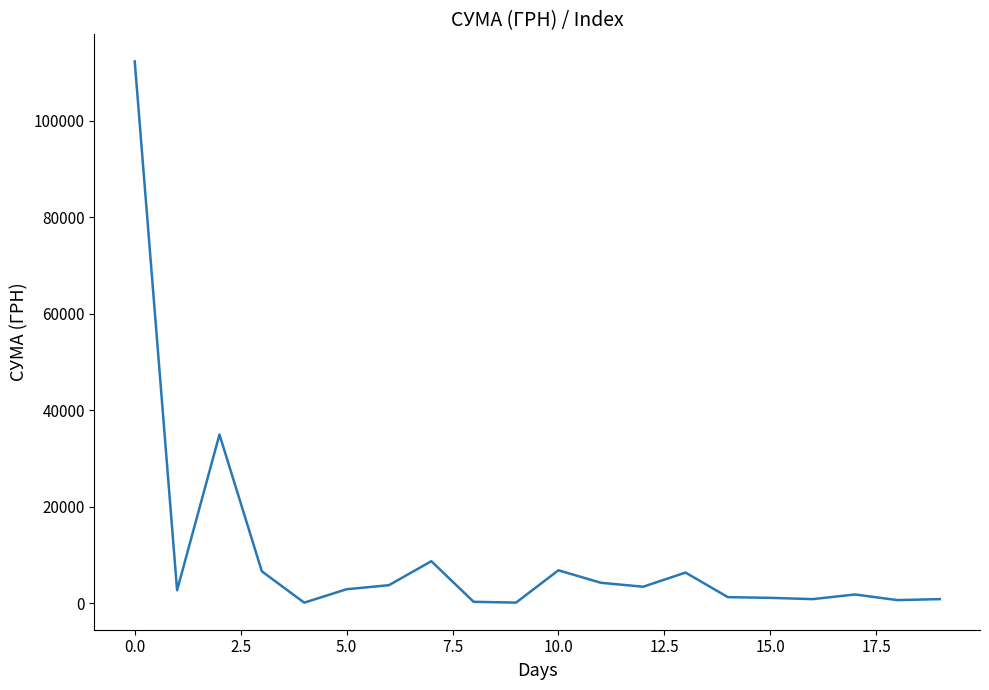

What is the greatest value displayed?

112359.0